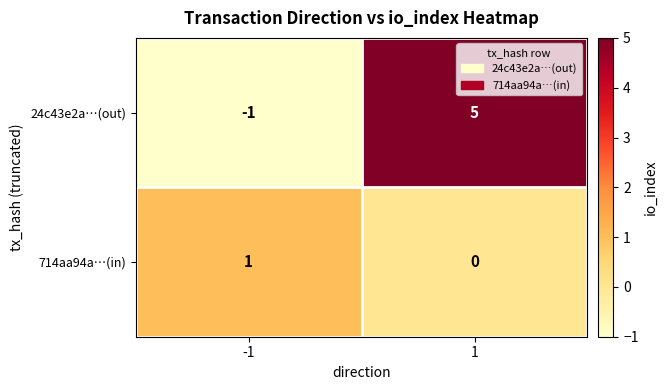

Reading left to right, transcribe all the data shown in this chart.

24c43e2a…(out): -1	5
714aa94a…(in): 1	0